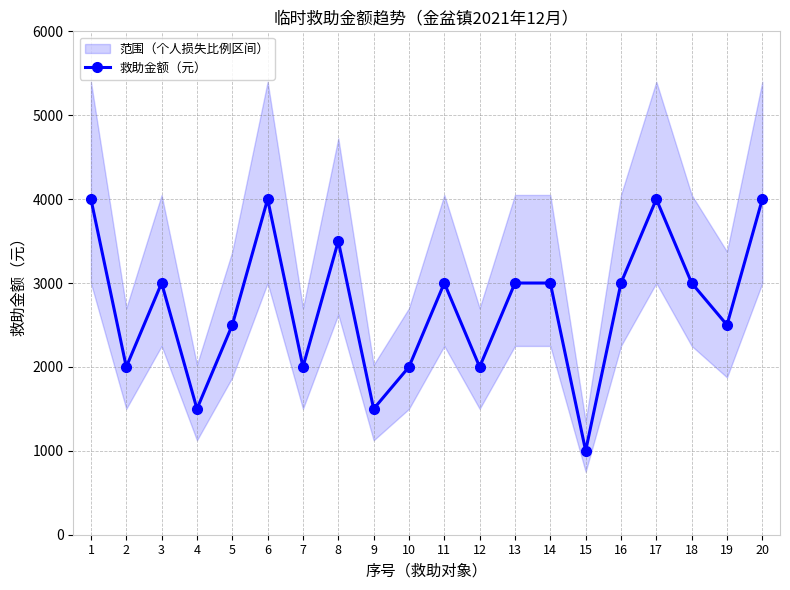

What is the maximum value shown in the chart?

4000